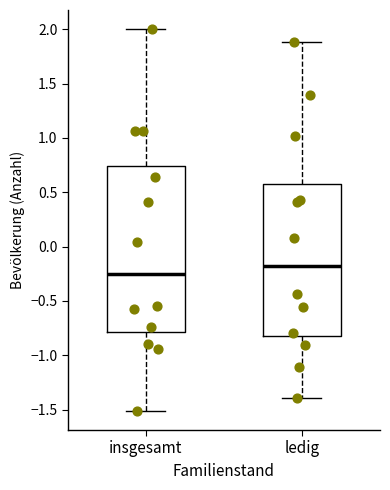

Where is the upper edge of the box for insgesamt on the y-axis? The values are not printed on the chart, so give them approximately, as read against the axis.

0.75